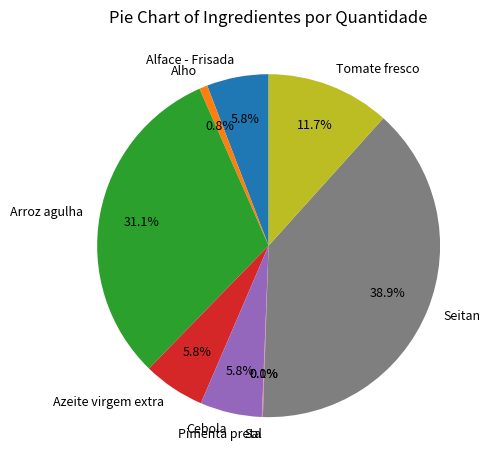

Does Seitan represent more than half of the total?

No